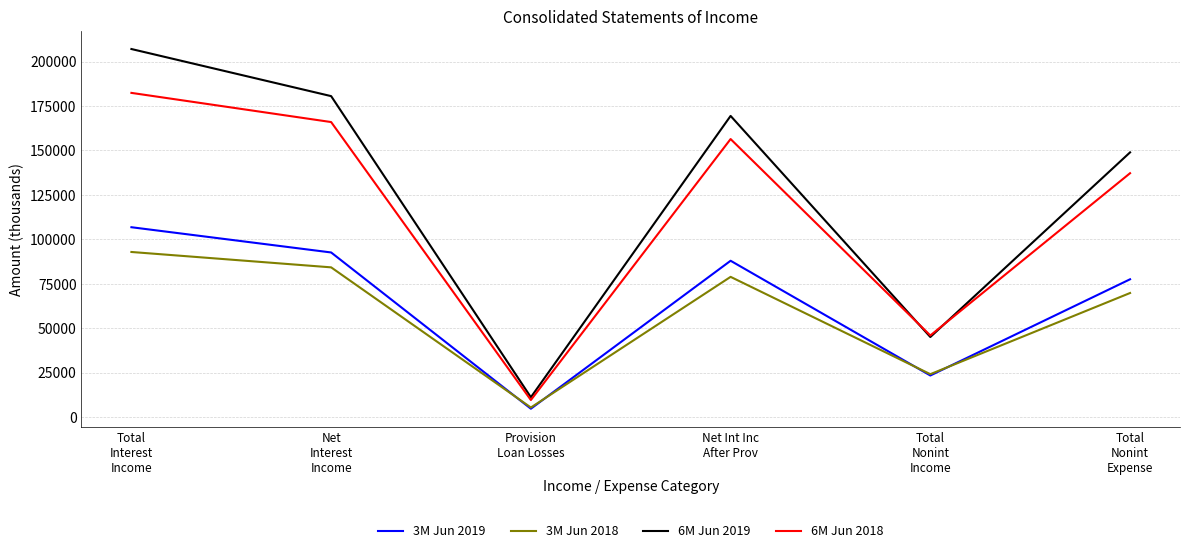

How many interior local peaks does the 3M Jun 2019 series have?

1